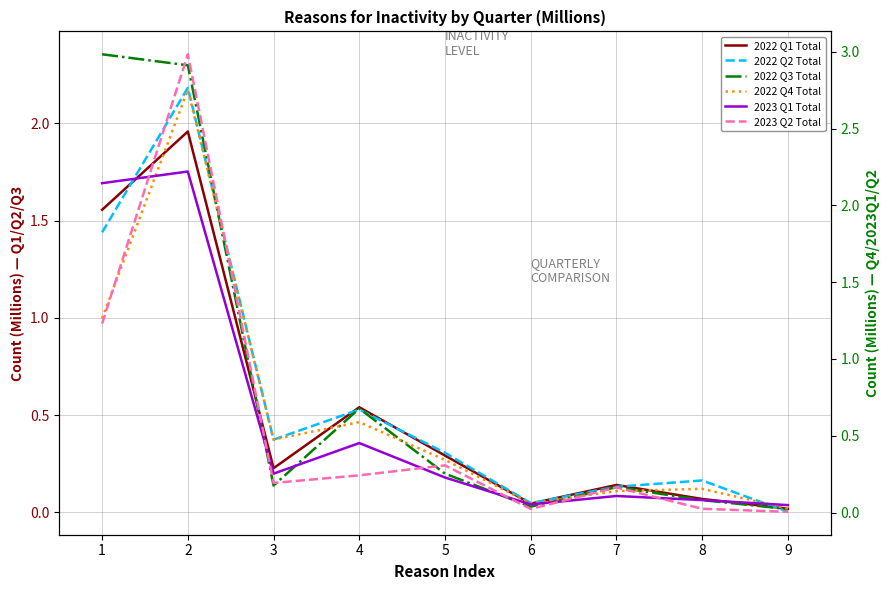

Reading right to left, transcribe all the data shown in this chart.

2022 Q1 Total: 9=0.0	8=0.1	7=0.1	6=0.0	5=0.3	4=0.5	3=0.2	2=2.0	1=1.6
2022 Q2 Total: 9=0.0	8=0.2	7=0.1	6=0.0	5=0.3	4=0.5	3=0.4	2=2.2	1=1.4
2022 Q3 Total: 9=0.0	8=0.1	7=0.1	6=0.0	5=0.2	4=0.5	3=0.1	2=2.3	1=2.4
2022 Q4 Total: 9=0.0	8=0.2	7=0.1	6=0.1	5=0.3	4=0.6	3=0.5	2=2.8	1=1.3
2023 Q1 Total: 9=0.0	8=0.1	7=0.1	6=0.1	5=0.2	4=0.5	3=0.3	2=2.2	1=2.1
2023 Q2 Total: 9=0.0	8=0.0	7=0.2	6=0.0	5=0.3	4=0.2	3=0.2	2=3.0	1=1.2